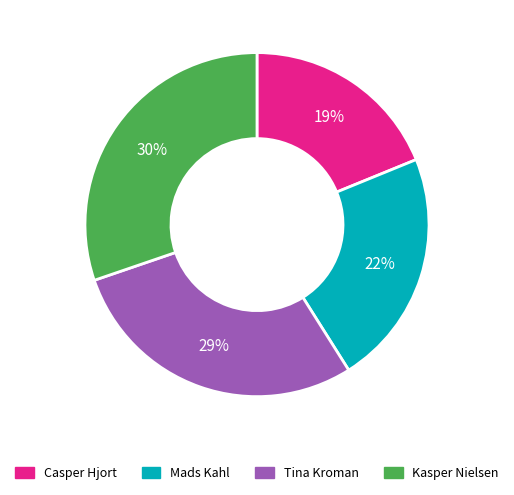

How many slices are in this pie chart?

4